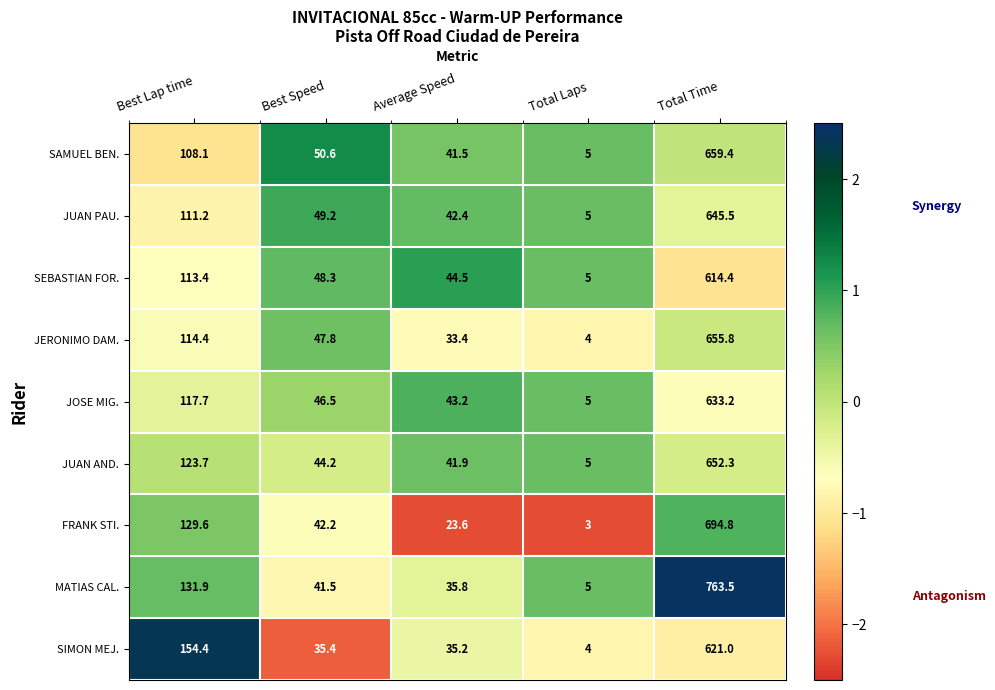

At which category is the sum across all series the highest?

Total Time